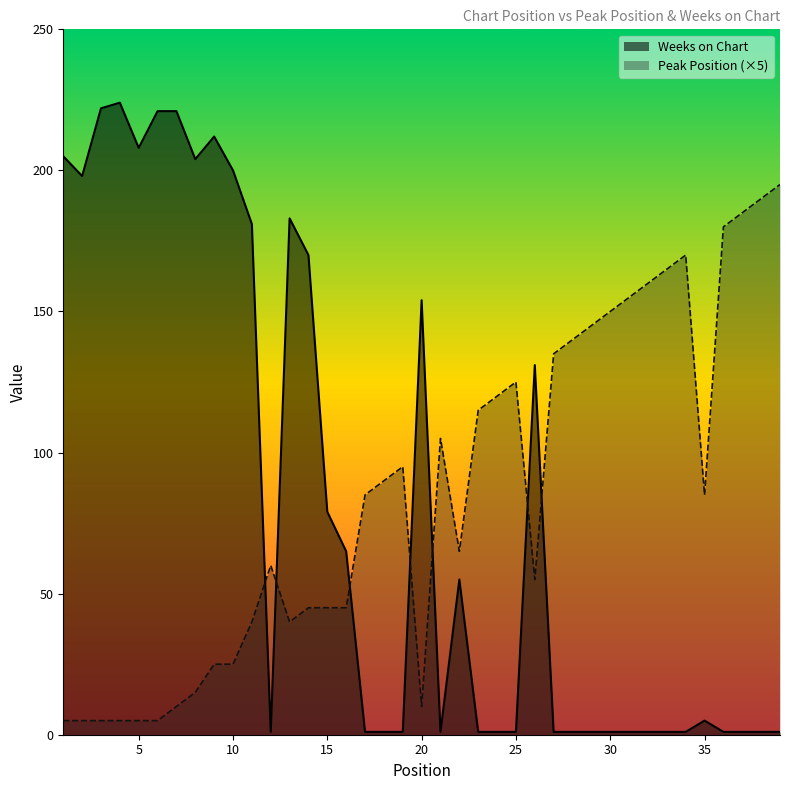

Which series has the largest total across all categories?

Peak Position (×5)